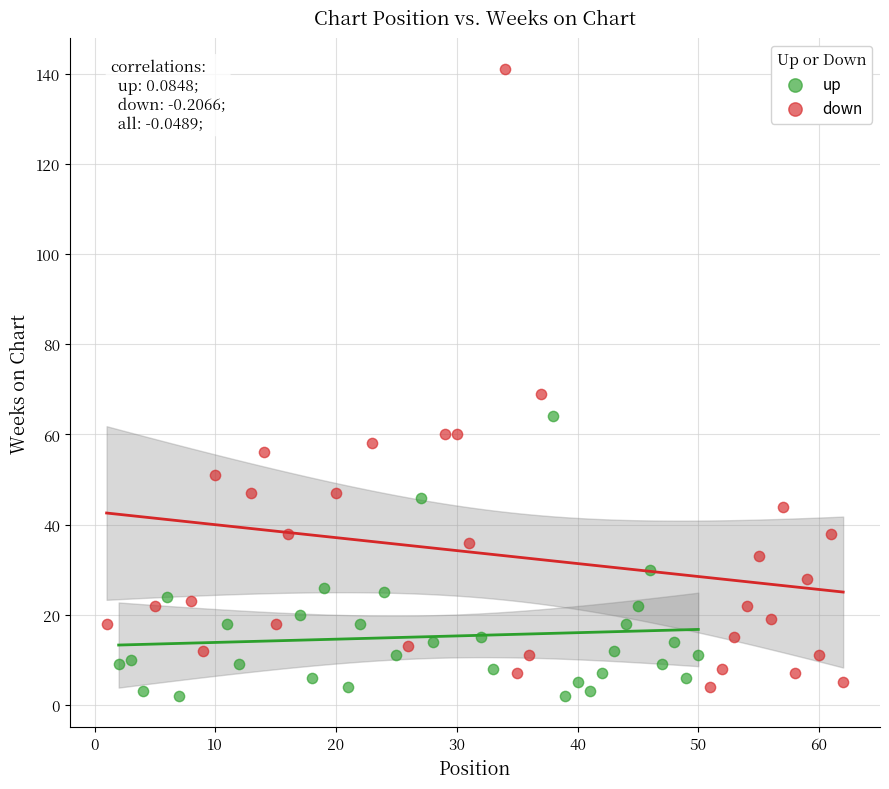

Which series has the largest Y range (max minus min)?

down